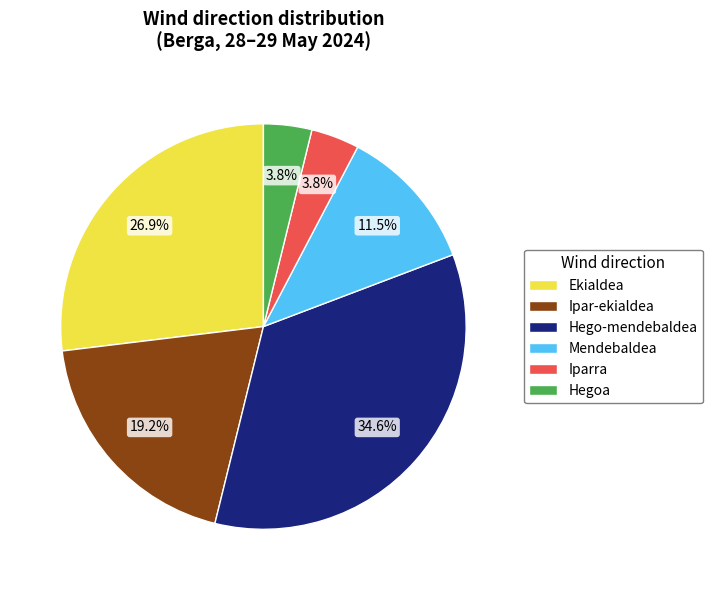

Is there a majority slice in this chart?

No